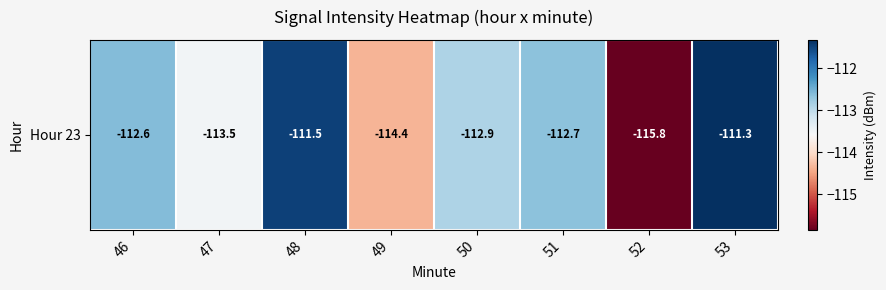

What is the difference between the maximum and minimum values?

4.5